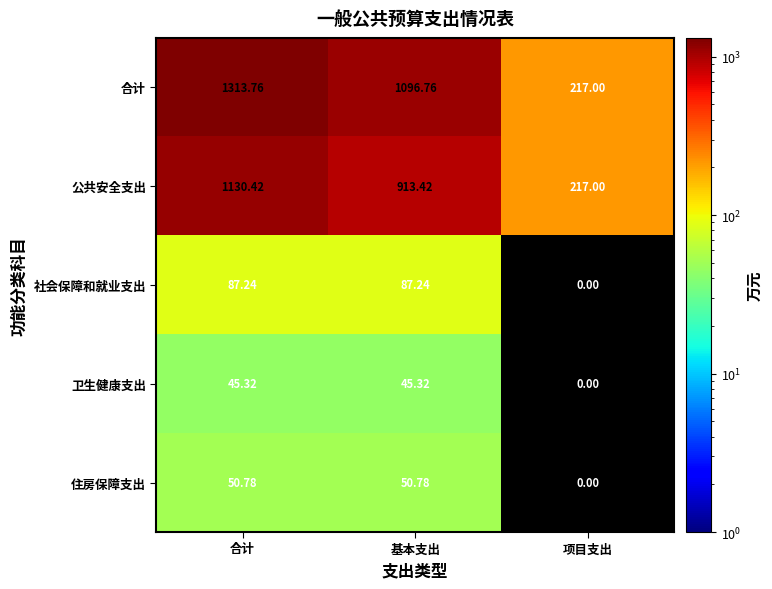

Which category has the lowest value in the 公共安全支出 series?

项目支出